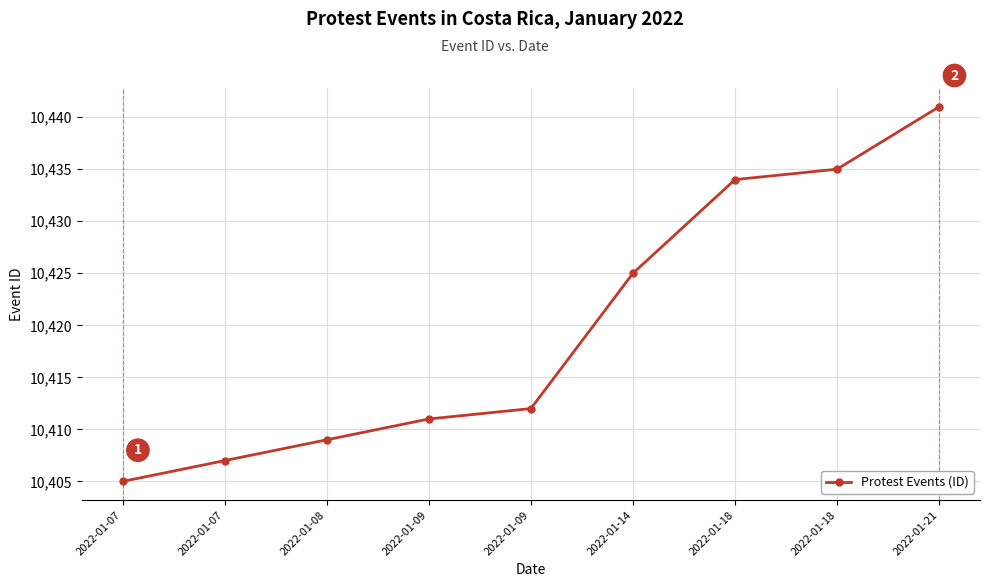

Rank the categories by value from highest to lowest.

2022-01-21, 2022-01-18, 2022-01-18, 2022-01-14, 2022-01-09, 2022-01-09, 2022-01-08, 2022-01-07, 2022-01-07